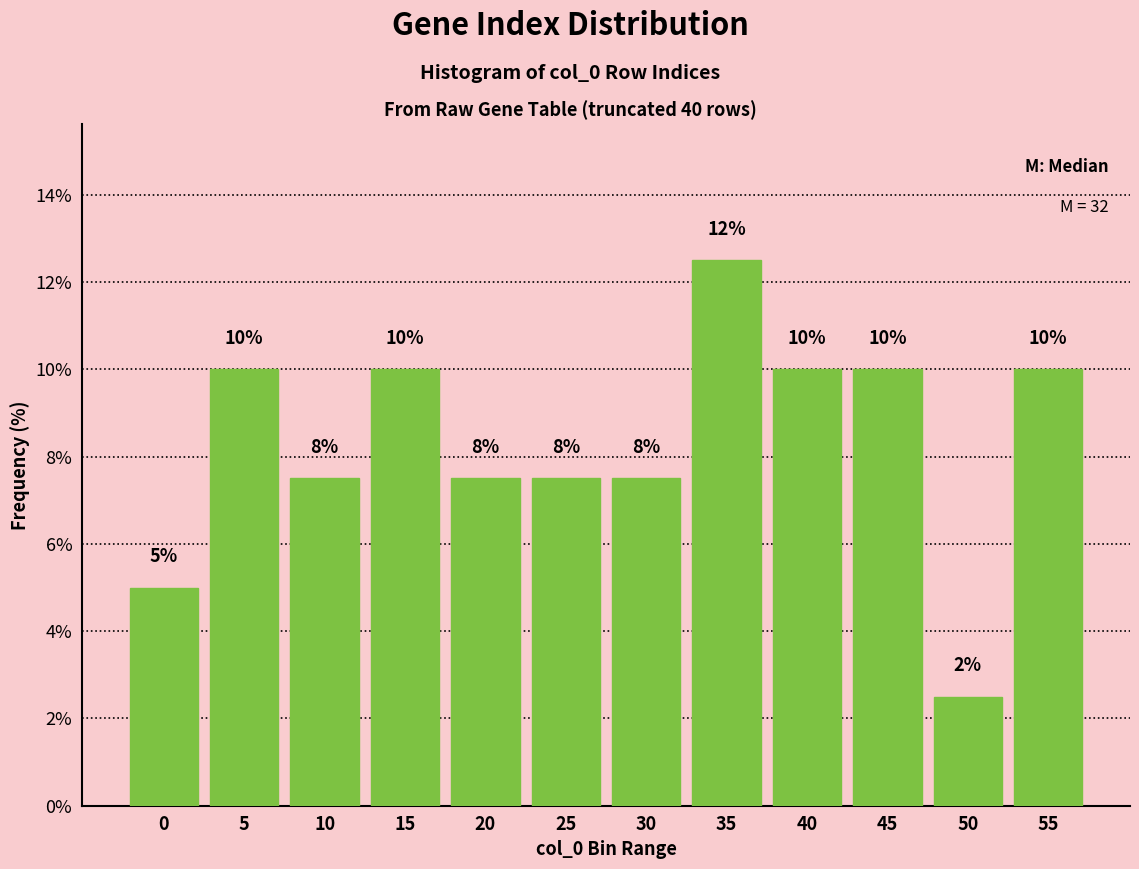

True or false: the data shows 10.0 at 55.

True